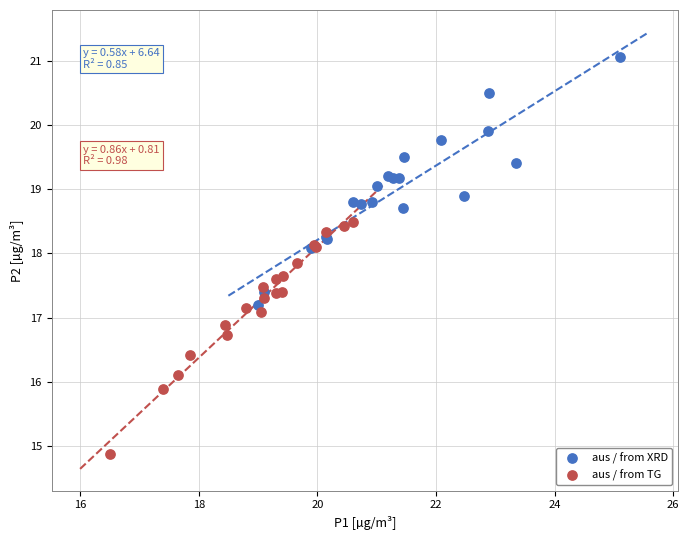

Which series contains the lowest Y value?

aus / from TG